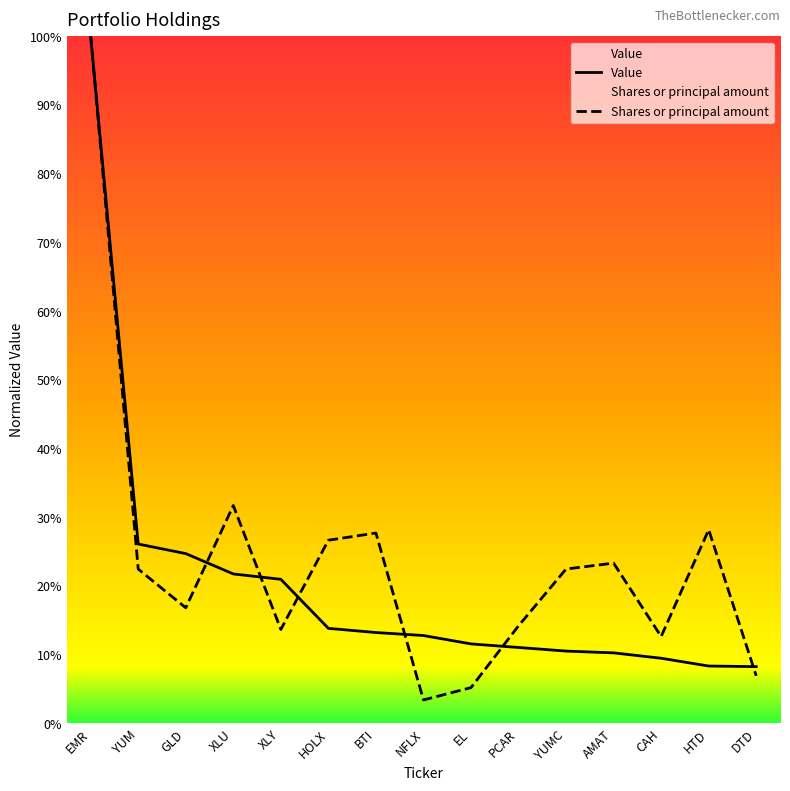

Where is Value nearest to the value 0?

DTD